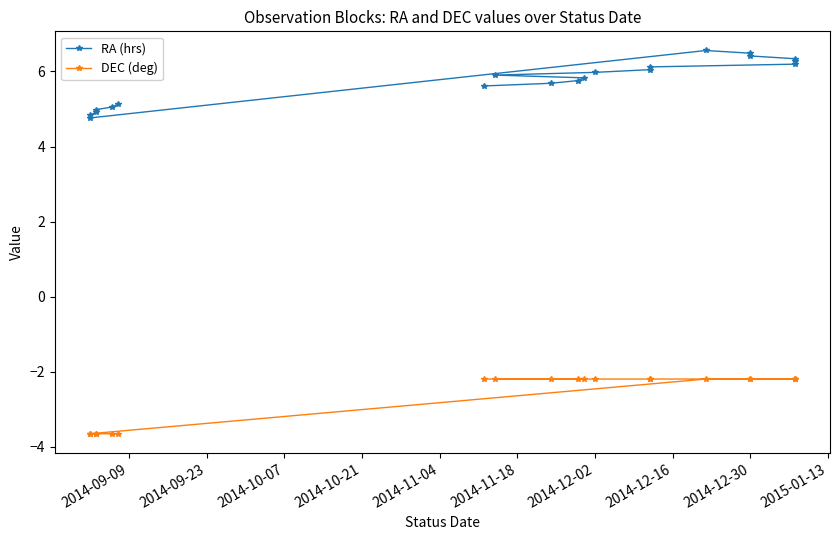

What is the sum of all DEC (deg) values?

-52.7